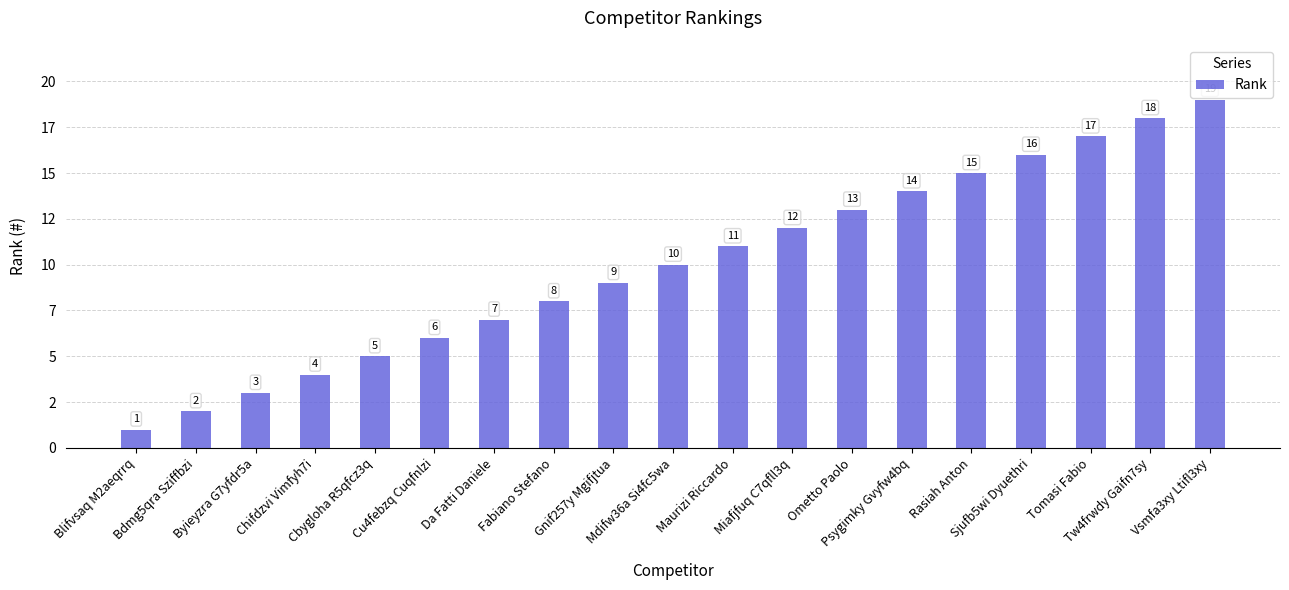

True or false: the data shows 14 at Fabiano Stefano.

False